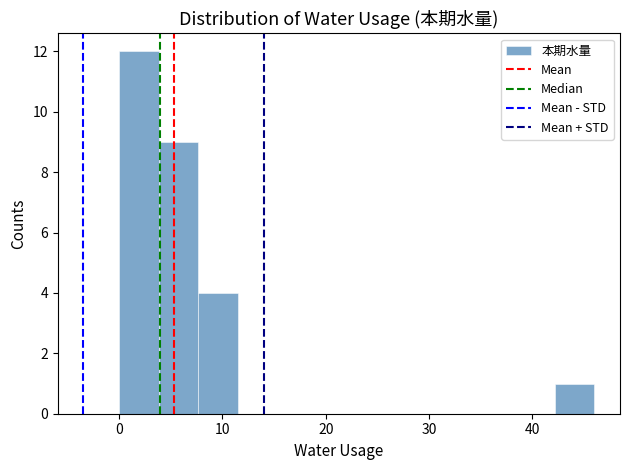

Read against the x-axis, roughly where is the centre of the tallest bar?

2